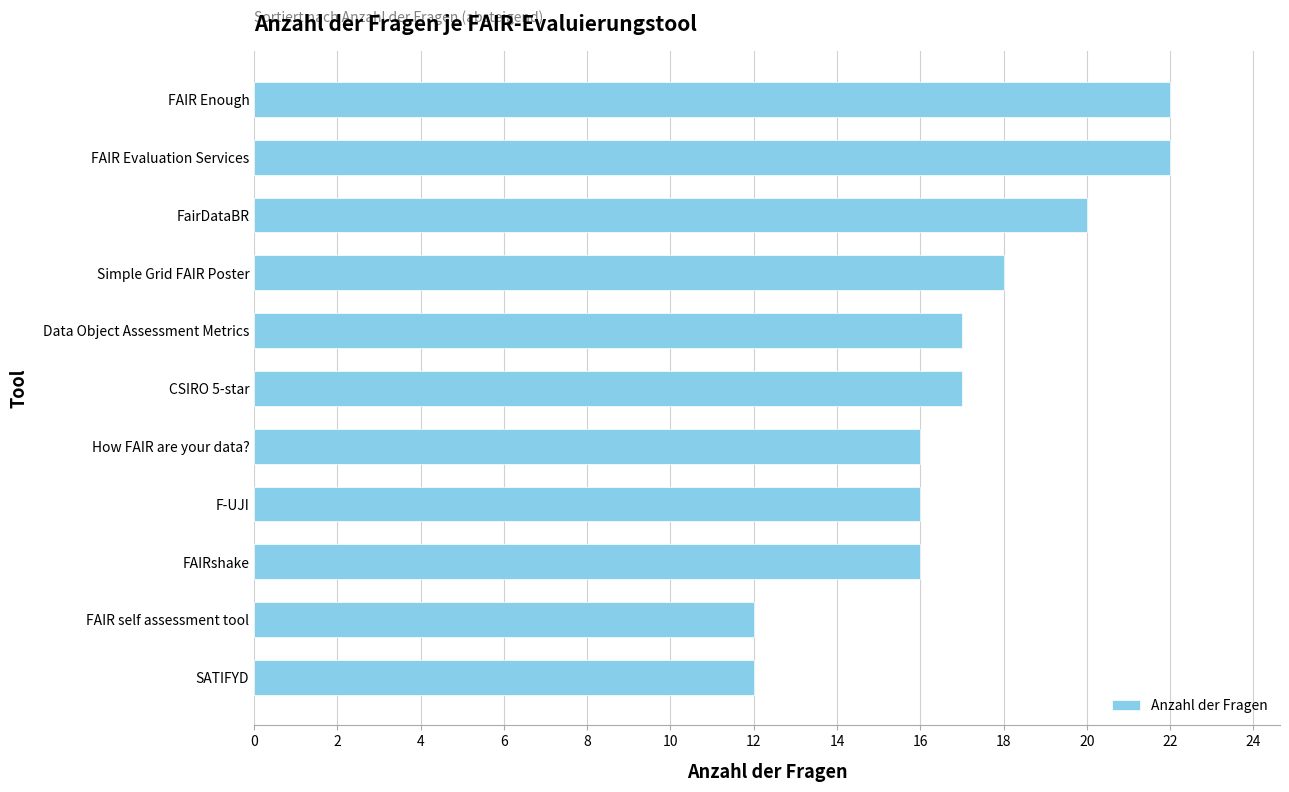

How many categories are shown in the chart?

11